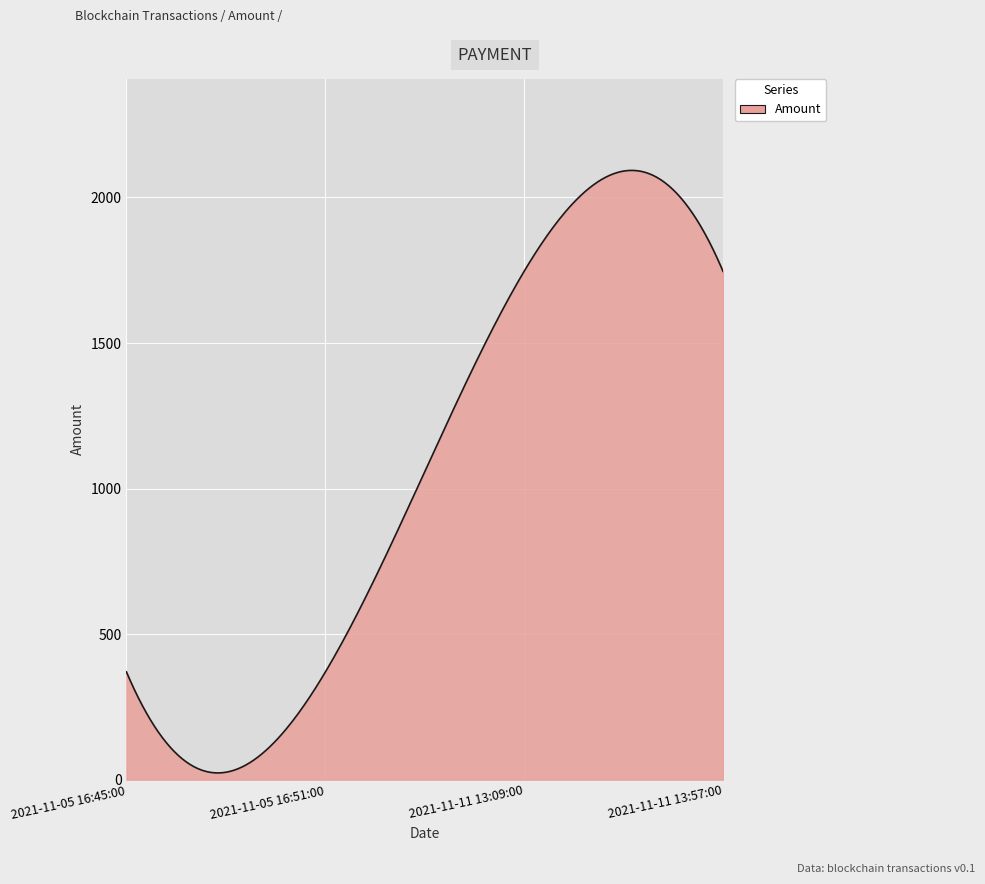

What is the greatest value displayed?

2093.1